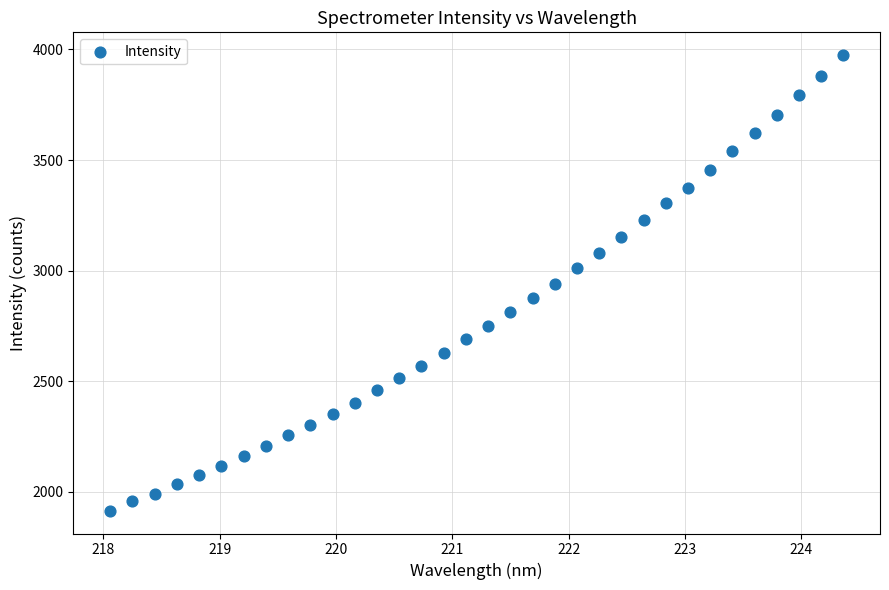

What is the range of Y values (max minus min)?

2059.7